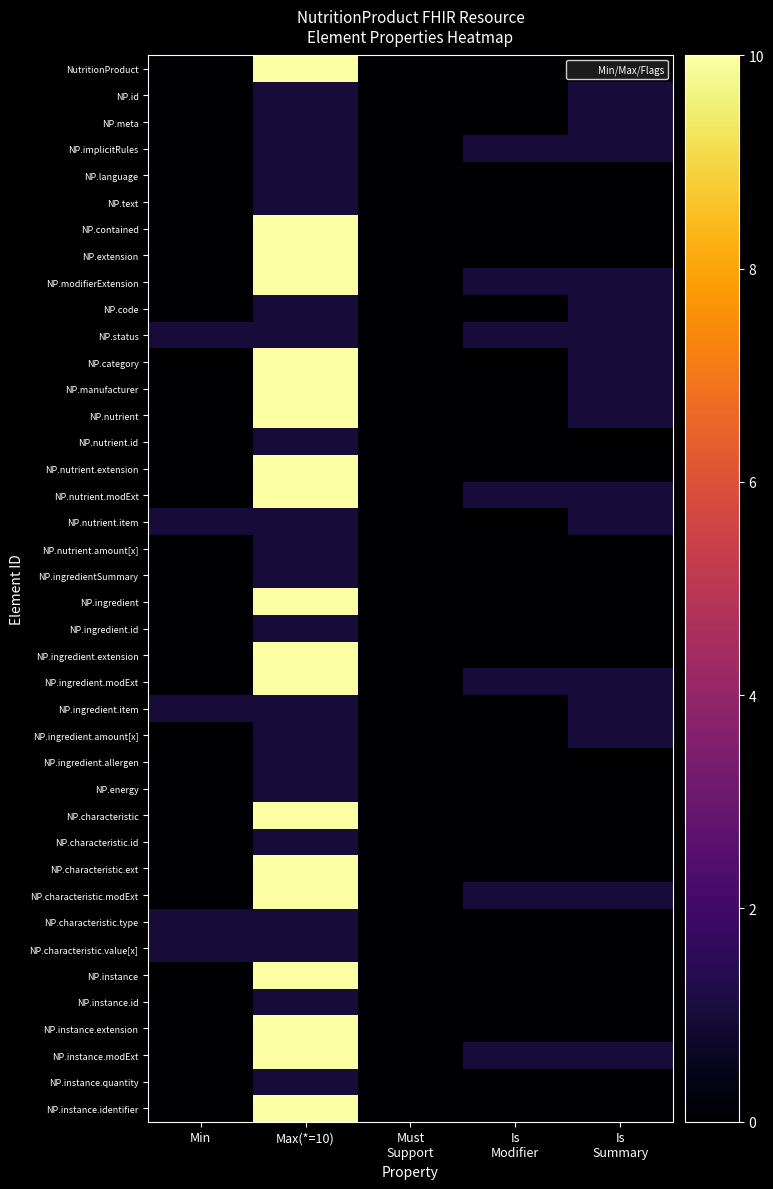

At how many categories does at least one series exceed 8?

1